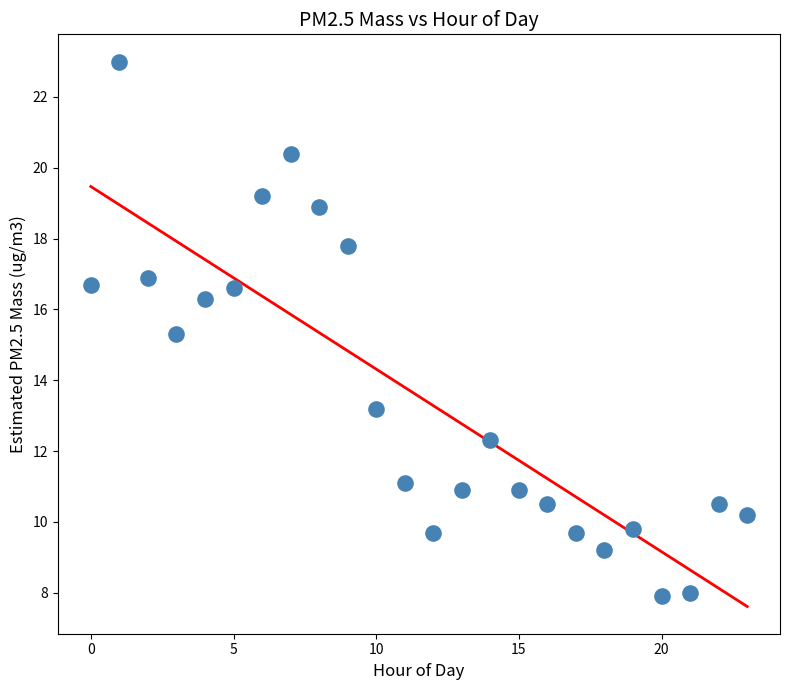

What Y value in the scatter plot is closest to 15?

15.3